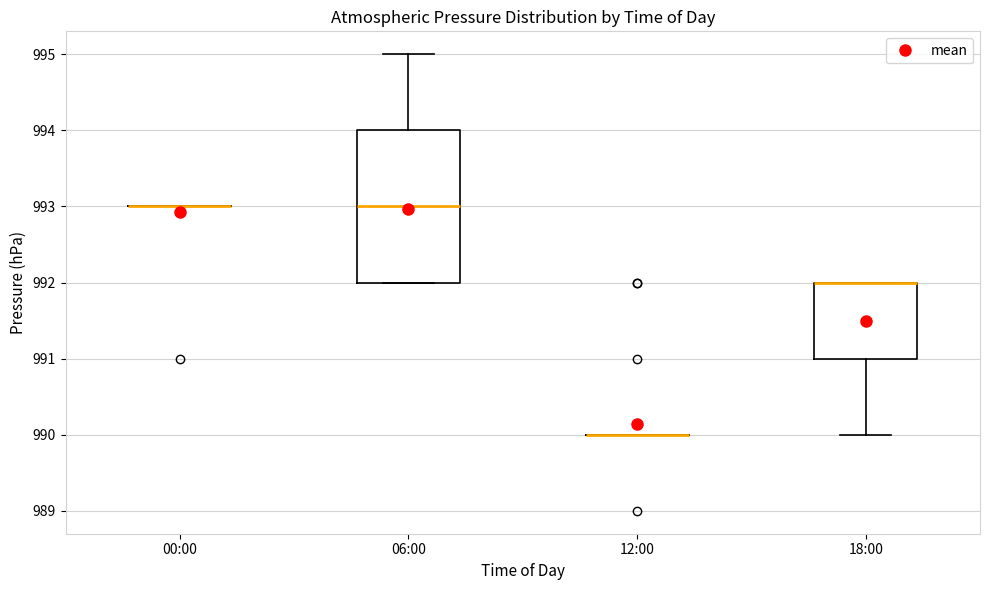

Comparing the boxes themselves (not the whiskers), which one is the tallest?

06:00